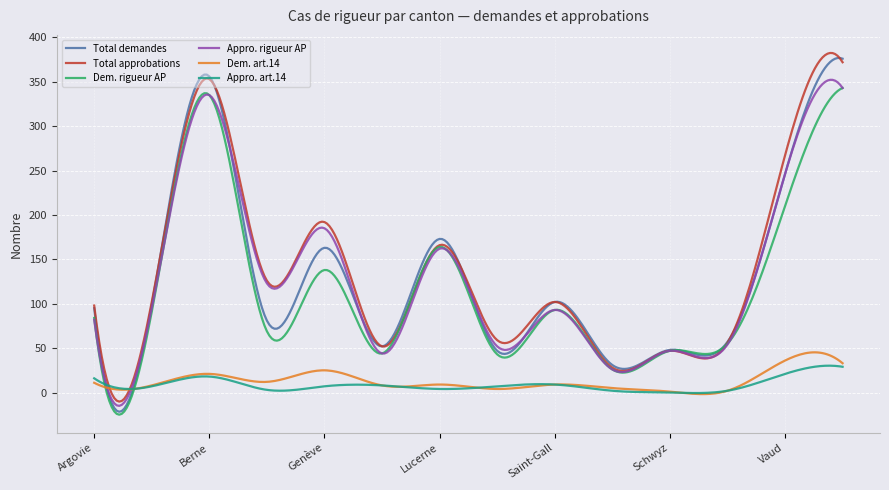

What is the sum of all Total demandes values?

38066.8